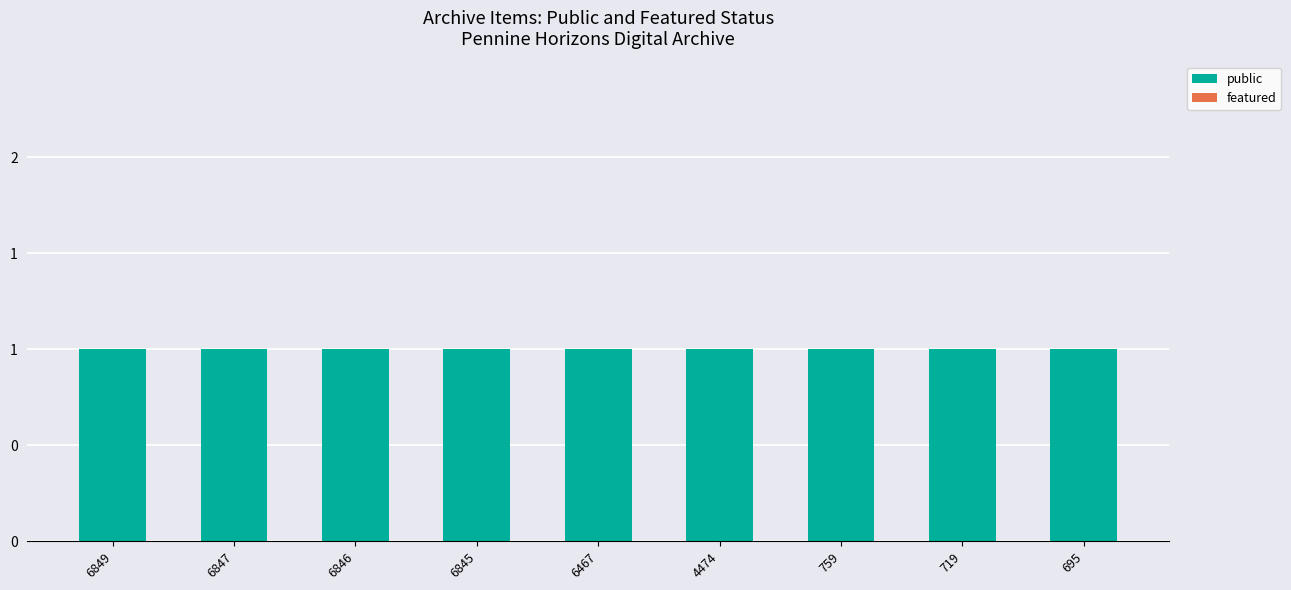

At 719, list the series in order from largest to smallest.

public, featured